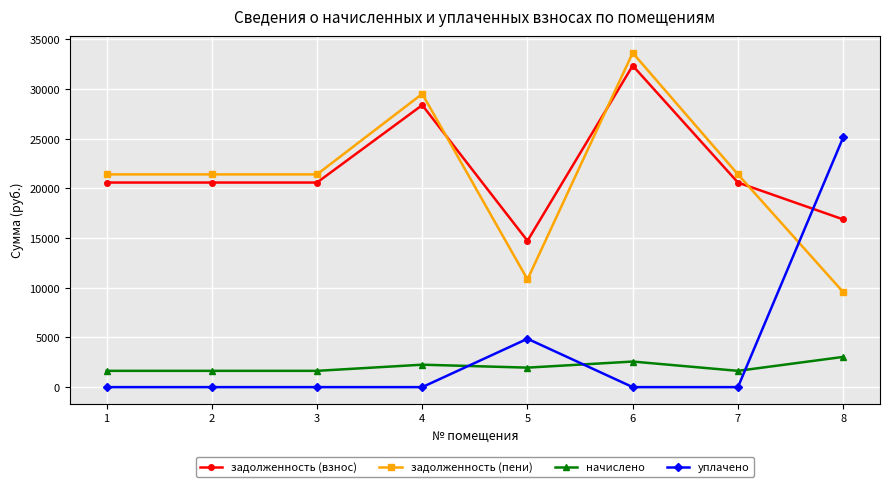

True or false: задолженность (взнос) and уплачено cross at least once.

True